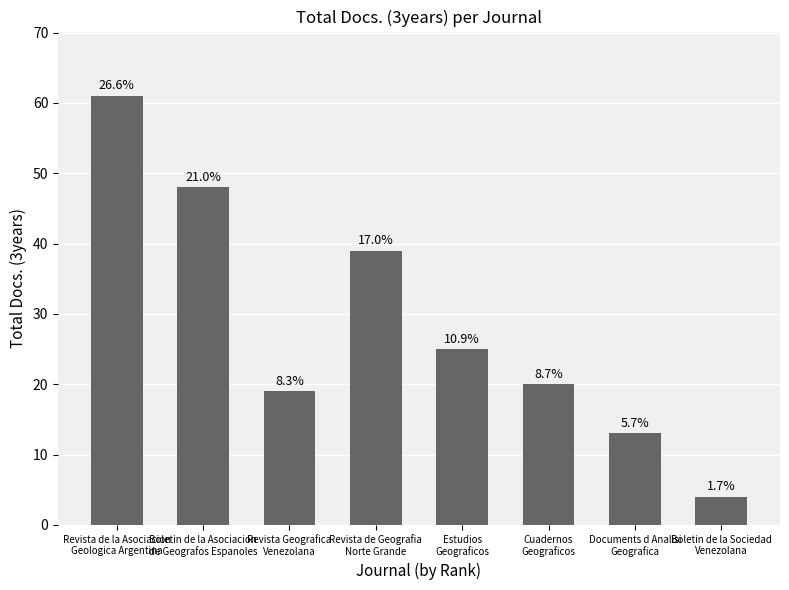

Reading left to right, what are all the values shown in this chart?

61	48	19	39	25	20	13	4